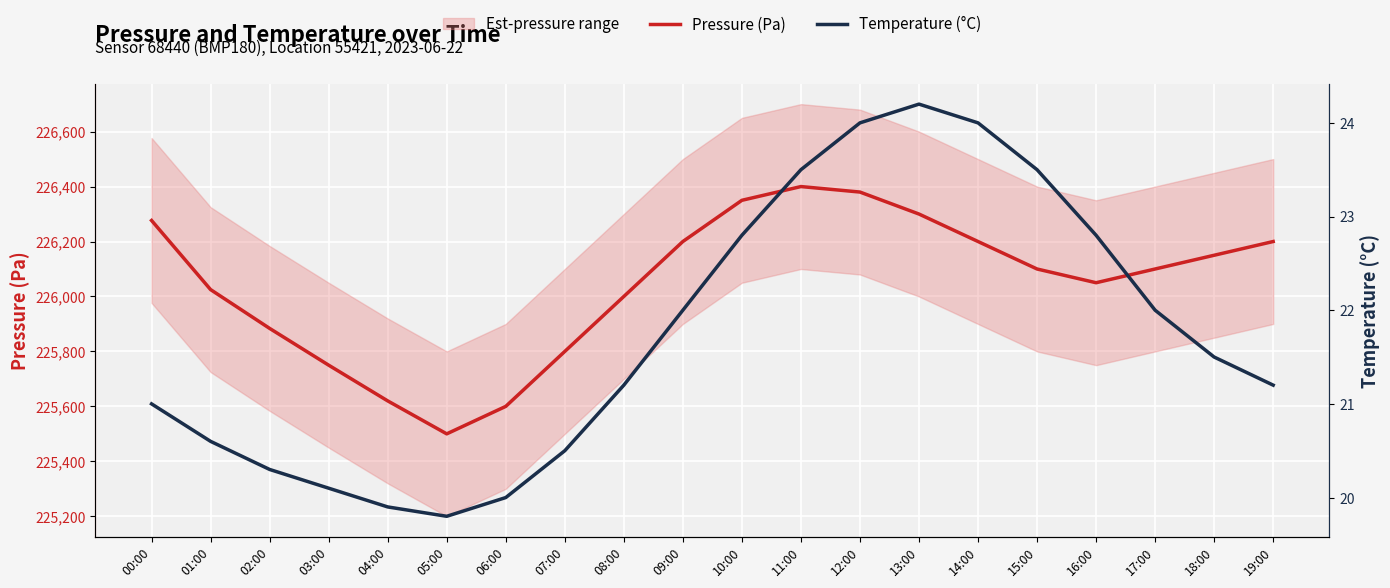

List the series in order of their overall mean, highest first.

Pressure (Pa), Temperature (°C)